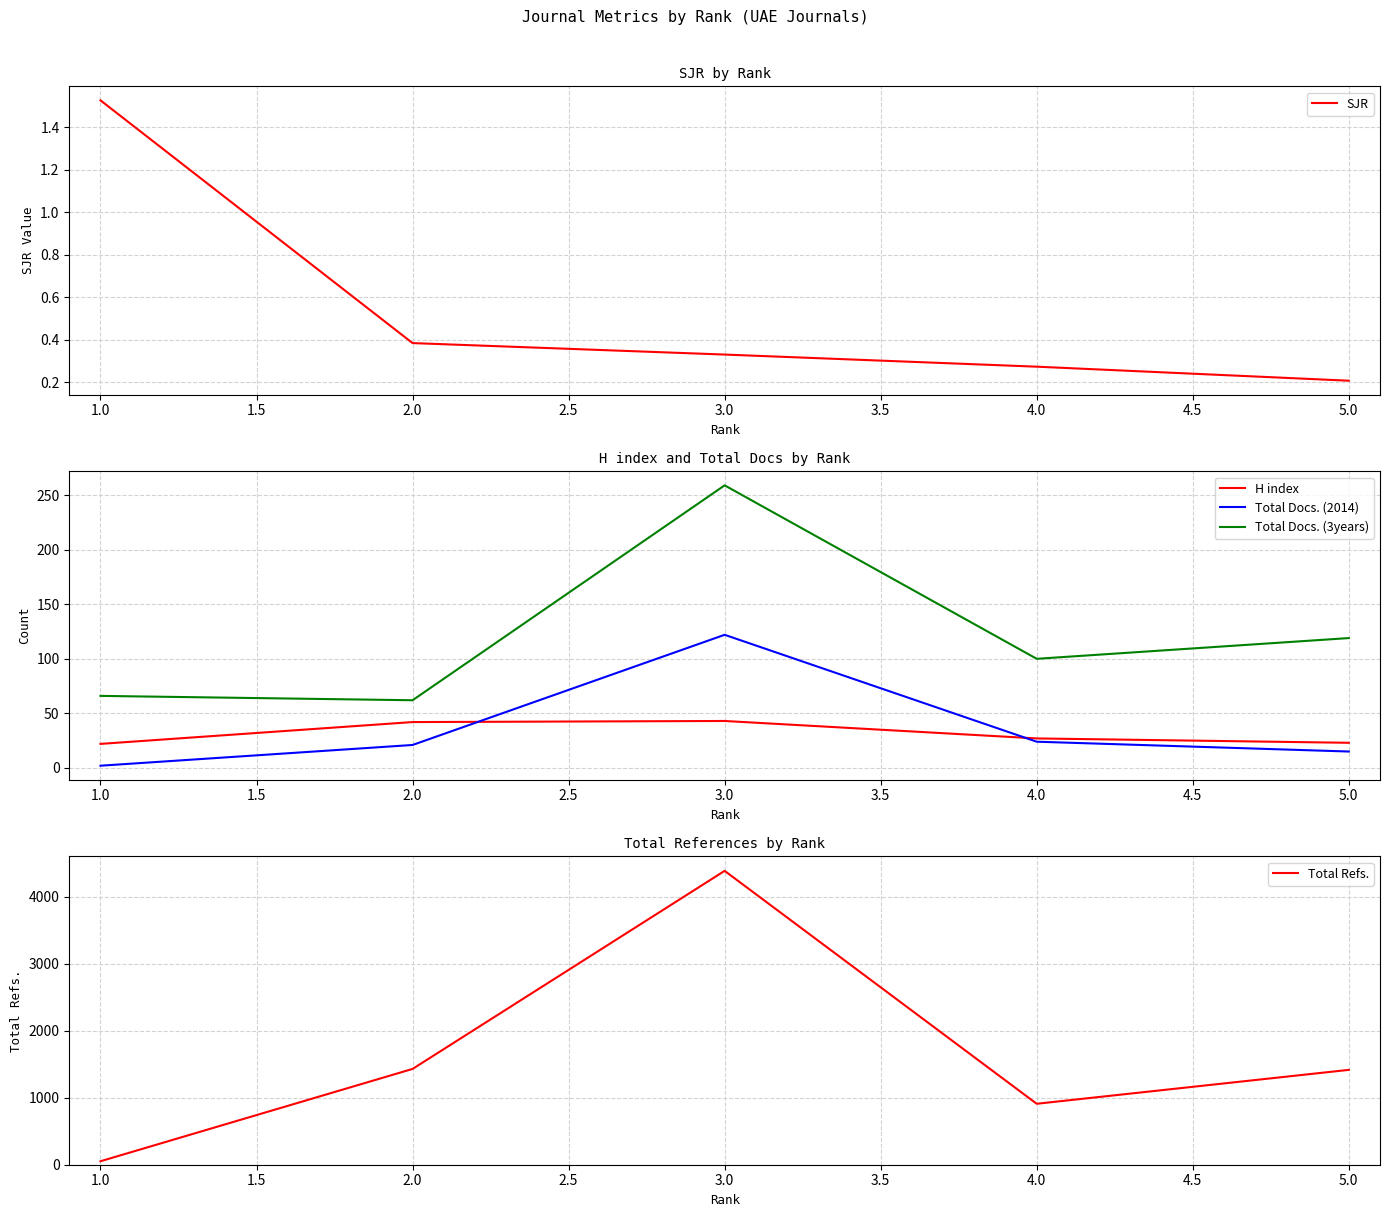

What is the smallest value displayed?

0.2